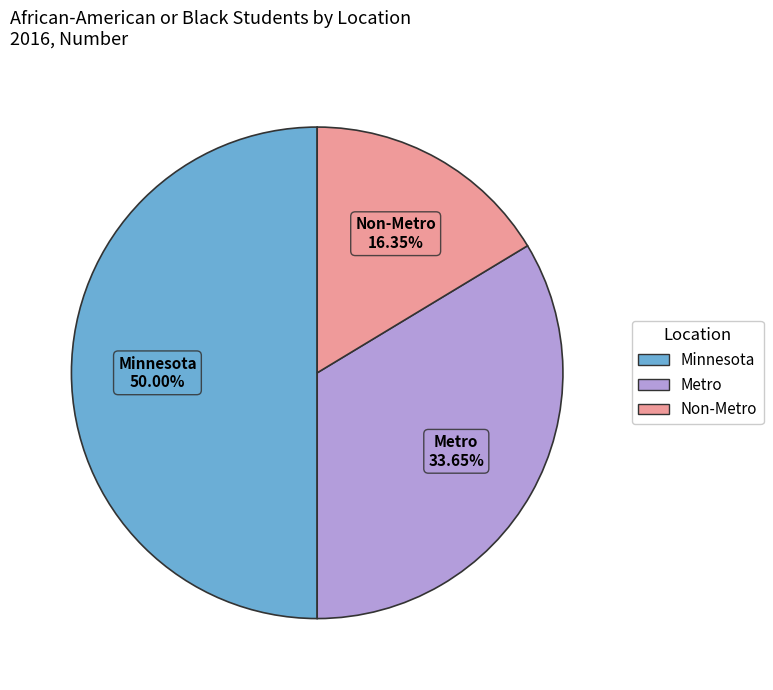

Which has a higher value, Metro or Minnesota?

Minnesota